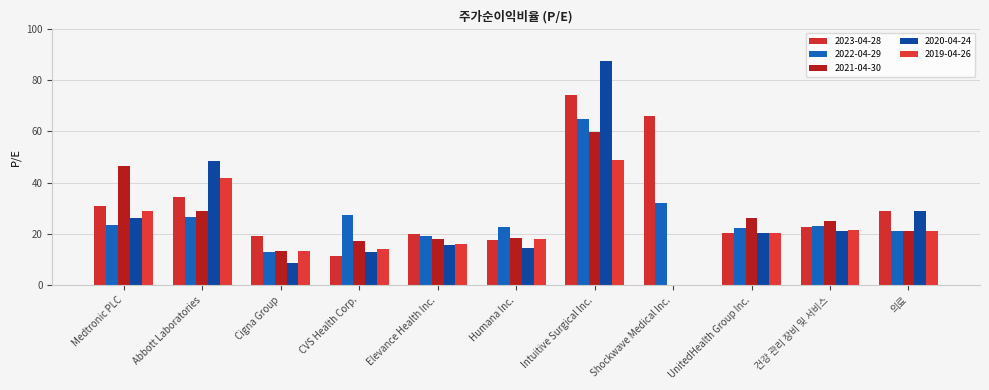

What is the average value of the 2021-04-30 series?

25.0